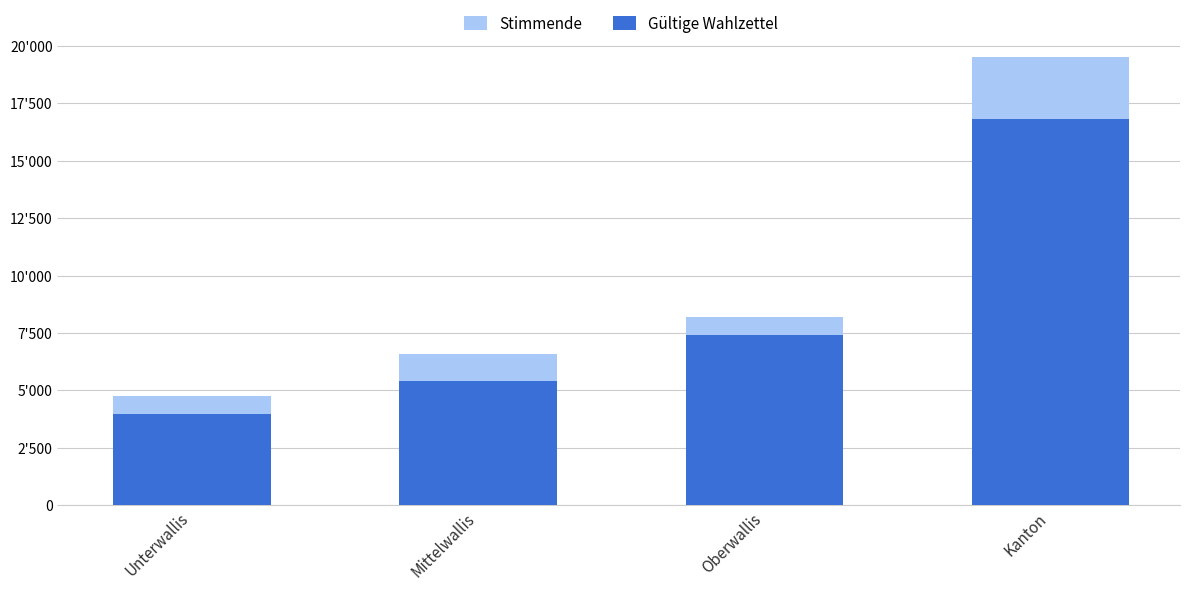

Which label corresponds to the smallest value in the chart?

Unterwallis